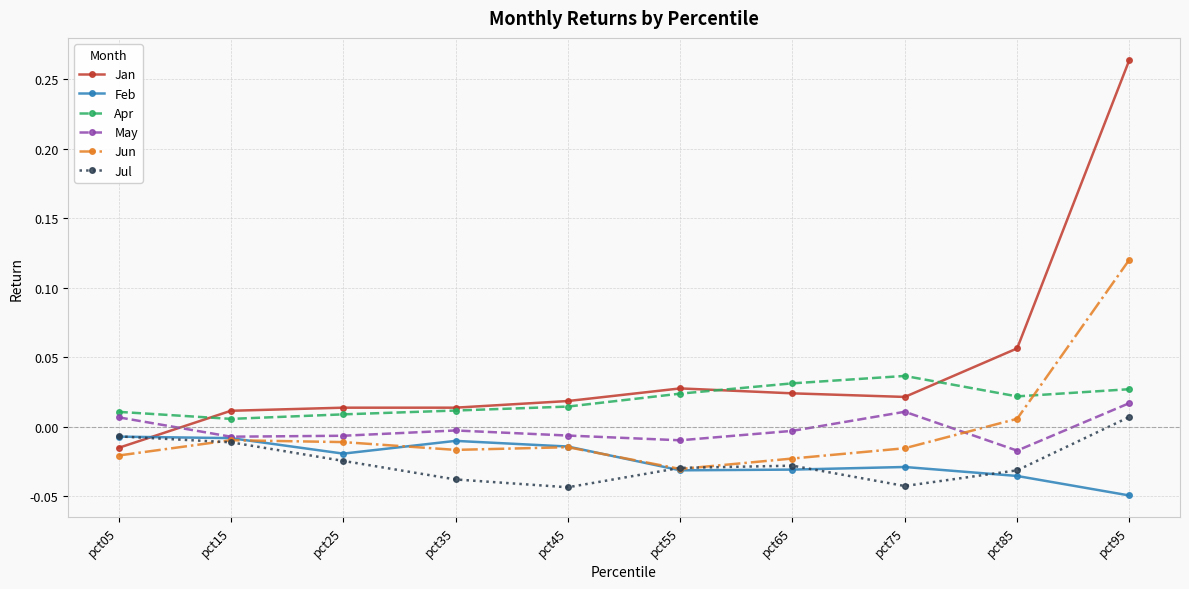

Which series has the widest spread of values?

Jan